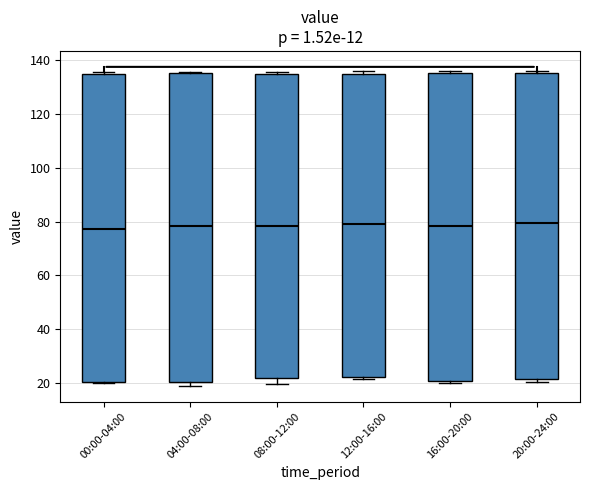

Where does the median line of the box for 20:00-24:00 sit on the y-axis? The values are not printed on the chart, so give them approximately, as read against the axis.

80